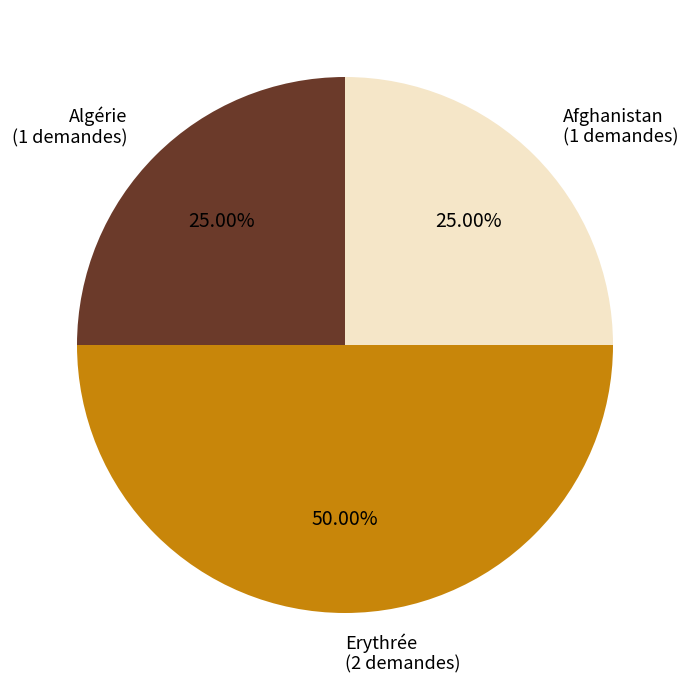

To the nearest percent, what is the difference between the largest and smallest slice percentages?

25%